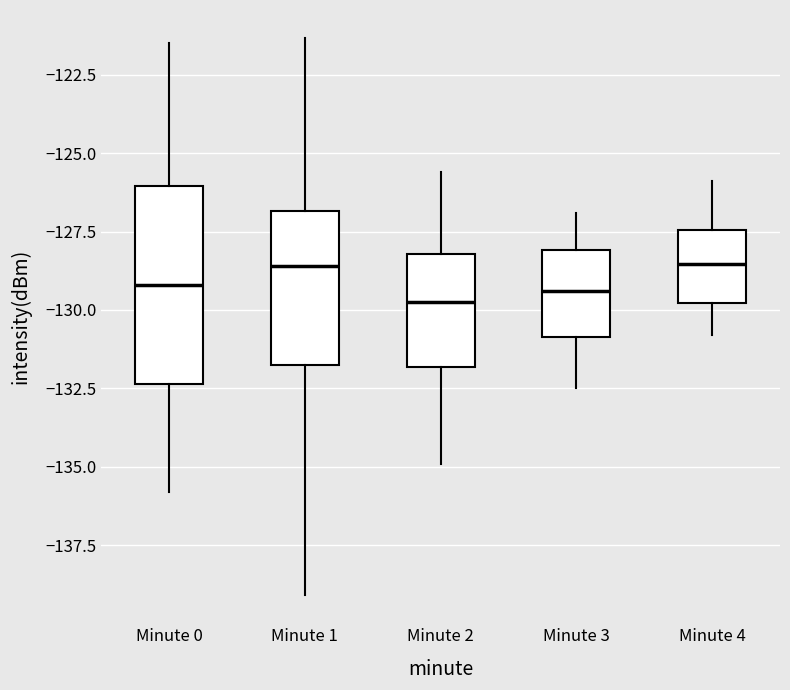

Reading left to right, read every box against the y-axis: the position of its median line, the range the box covers, and the ends of its whiskers. The values are not printed on the chart, so give them approximately, as read against the axis.

Minute 0: median -129.0, box -132.5 to -126.0, whiskers -136.0 to -121.5
Minute 1: median -128.5, box -131.5 to -127.0, whiskers -139.0 to -121.5
Minute 2: median -129.5, box -132.0 to -128.0, whiskers -135.0 to -125.5
Minute 3: median -129.5, box -131.0 to -128.0, whiskers -132.5 to -127.0
Minute 4: median -128.5, box -130.0 to -127.5, whiskers -131.0 to -126.0